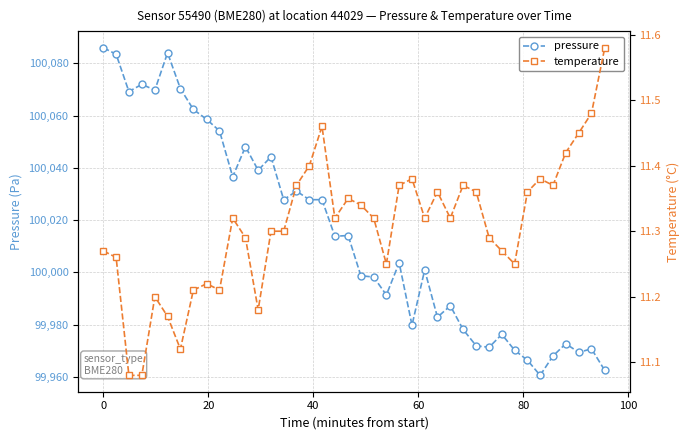

Rank the series by their average value, from lowest to highest.

temperature, pressure